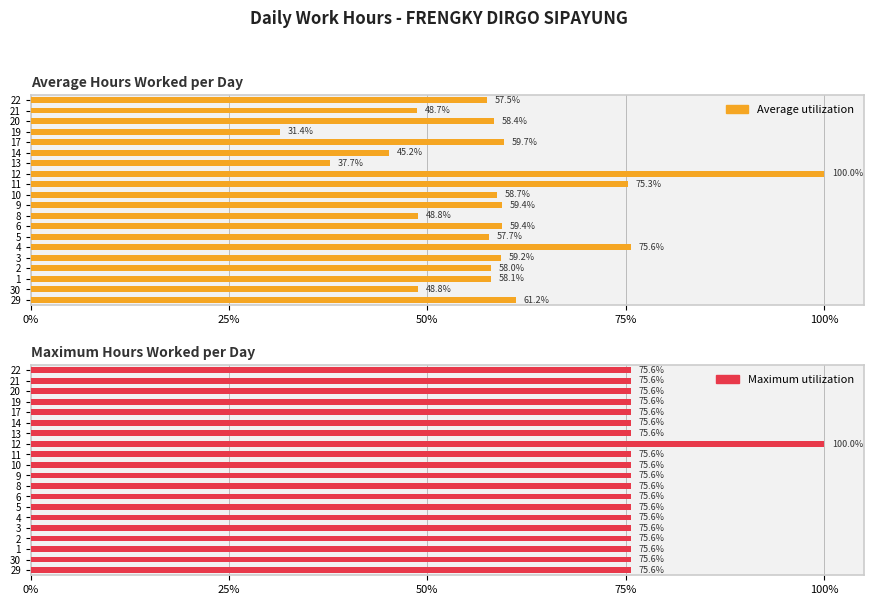

The value of Average utilization at 9 is 59.4. True or false?

True